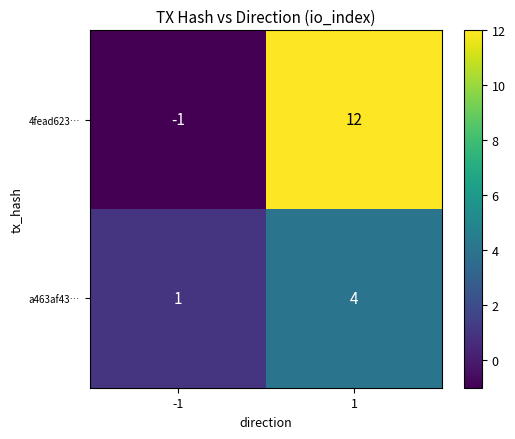

What is the difference between the maximum and minimum values in the 4fead623… series?

13